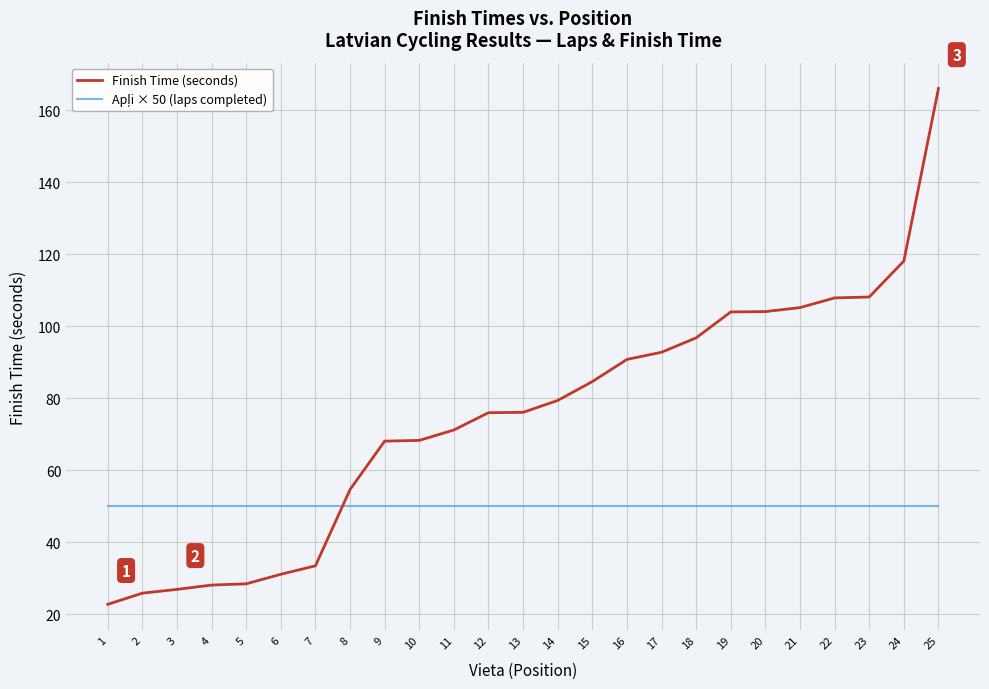

Is this an area chart (filled region under the line)?

No